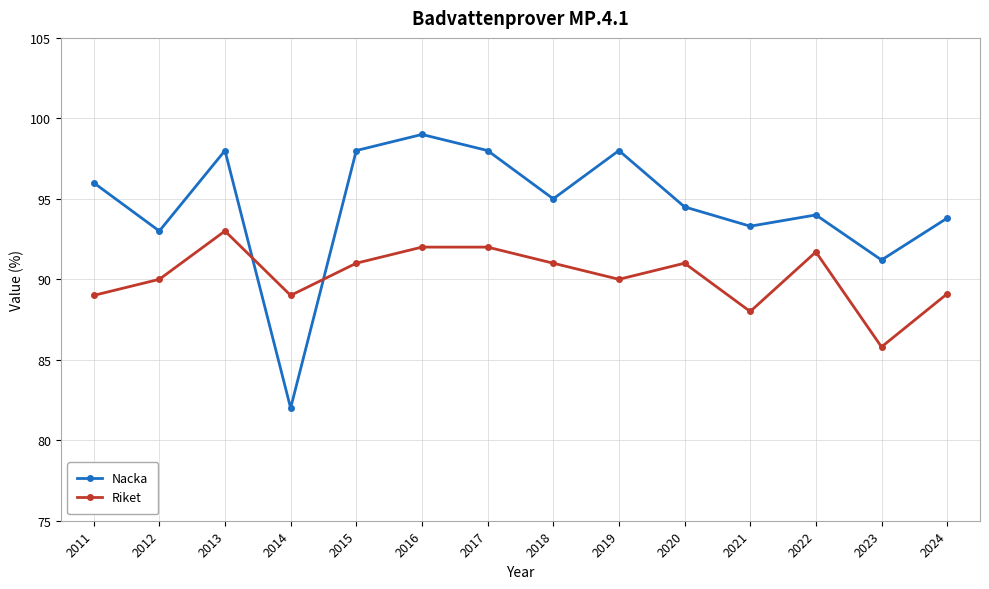

What is the average value of the Riket series?

90.2